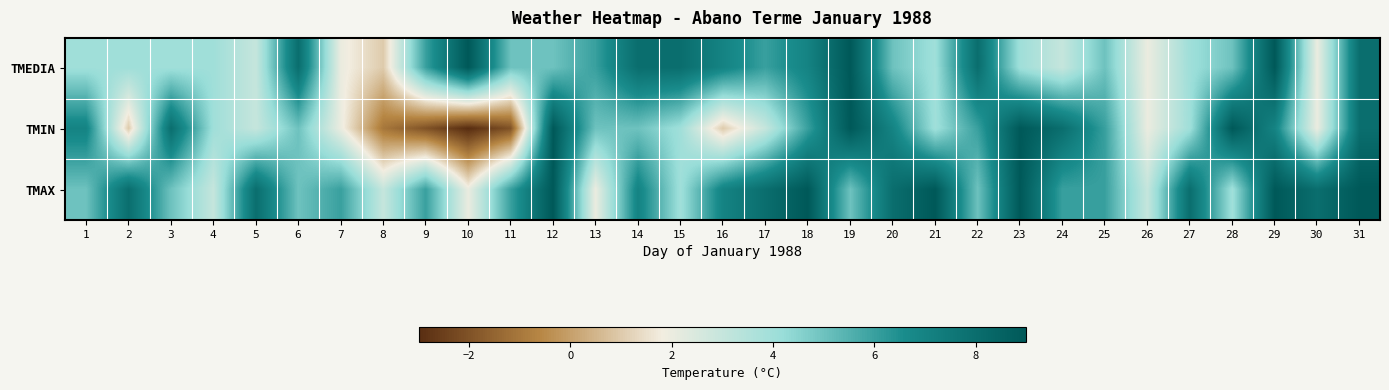

Which series has the largest range (max minus min)?

TMIN